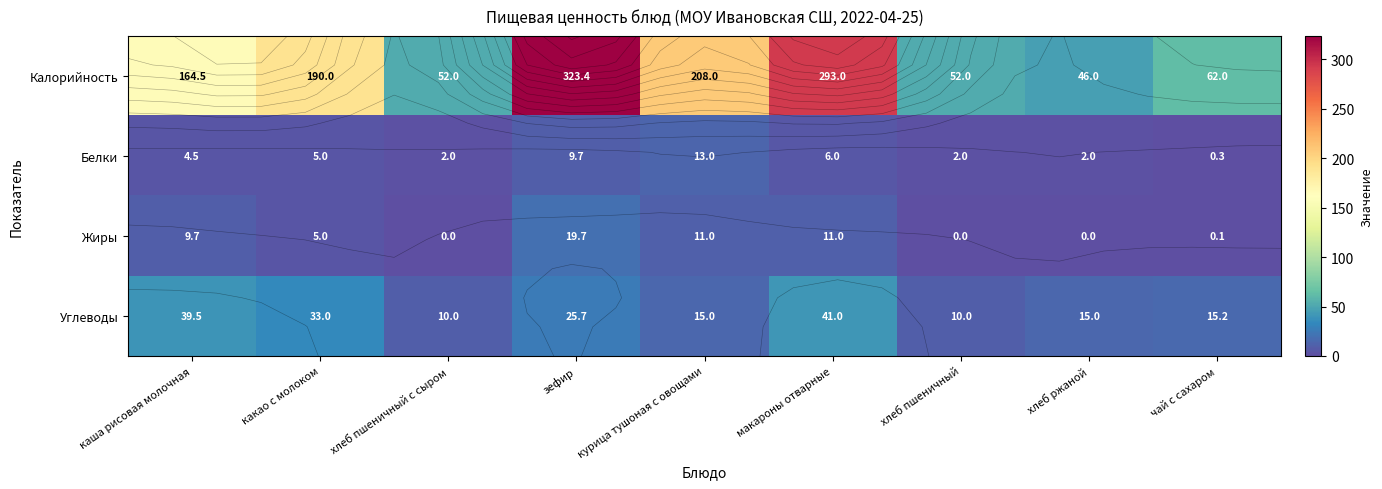

The value of Углеводы at чай с сахаром is 15.2. True or false?

True